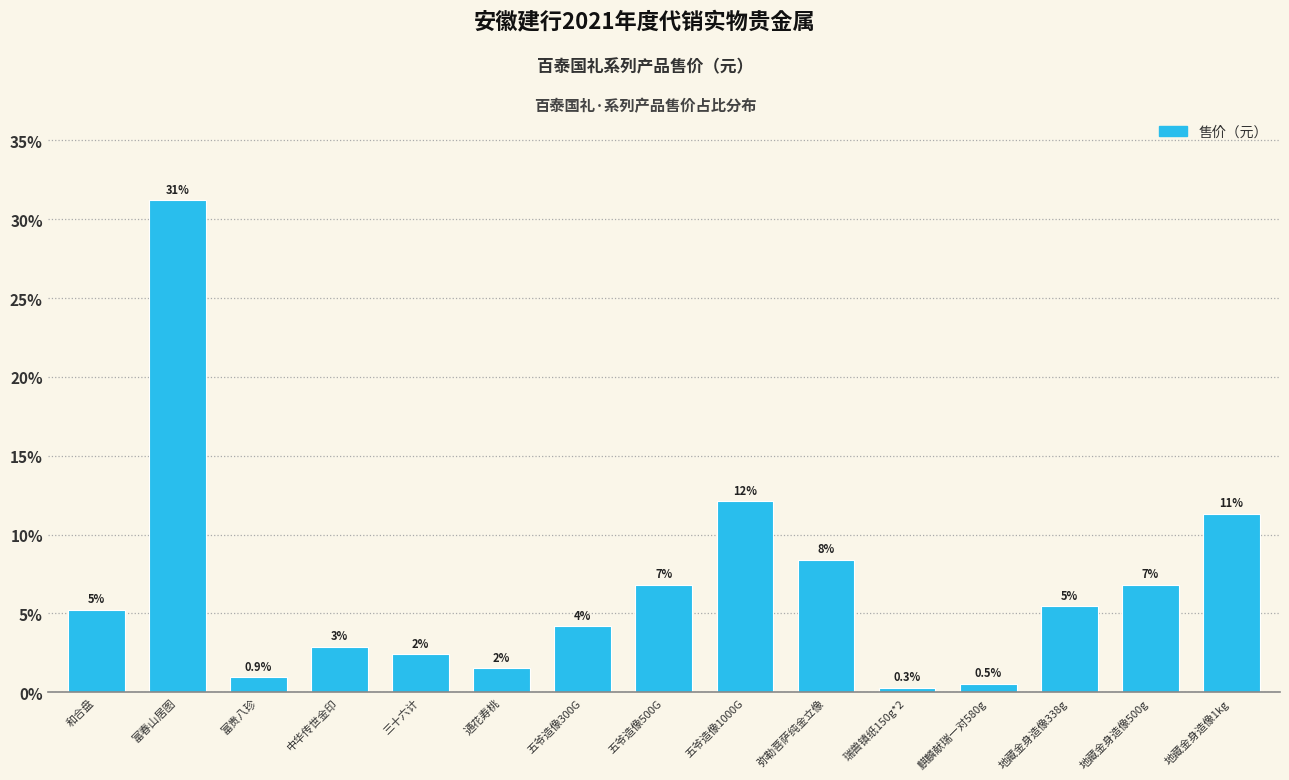

Does the chart contain any negative values?

No